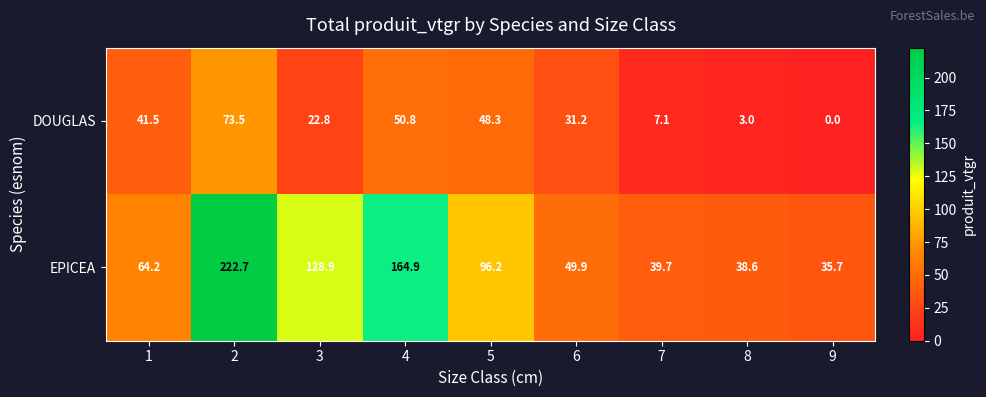

At which label does DOUGLAS reach its minimum?

9